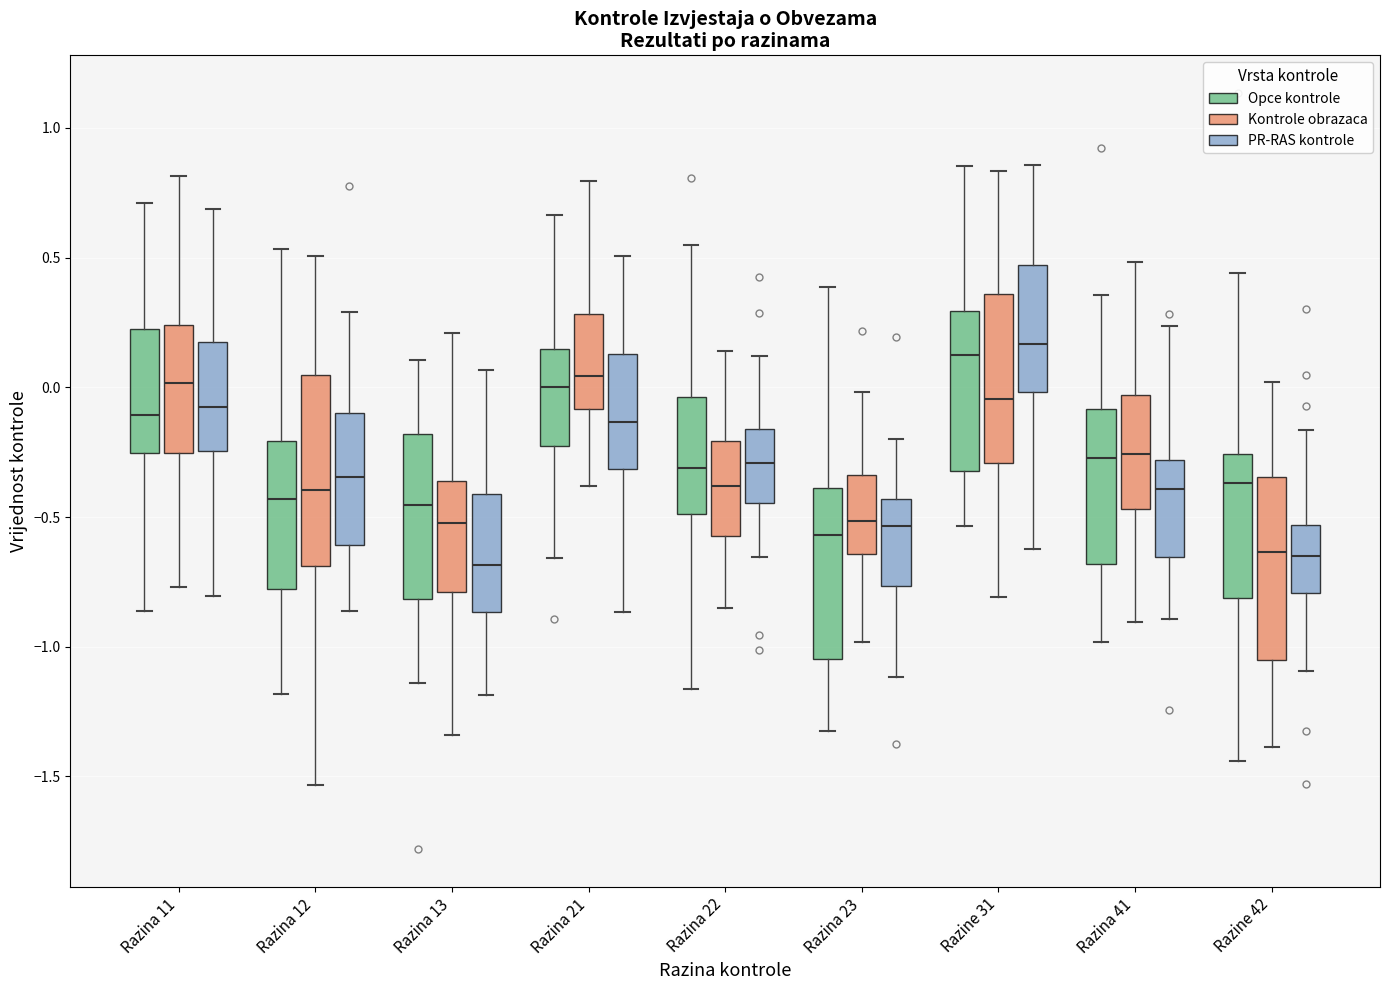

Reading left to right, read every box against the y-axis: the position of its median line, the range the box covers, and the ends of its whiskers. The values are not printed on the chart, so give them approximately, as read against the axis.

Razina 11 (Opce kontrole): median -0.10, box -0.25 to 0.20, whiskers -0.85 to 0.70
Razina 11 (Kontrole obrazaca): median 0.00, box -0.25 to 0.25, whiskers -0.75 to 0.80
Razina 11 (PR-RAS kontrole): median -0.10, box -0.25 to 0.20, whiskers -0.80 to 0.70
Razina 12 (Opce kontrole): median -0.45, box -0.80 to -0.20, whiskers -1.20 to 0.55
Razina 12 (Kontrole obrazaca): median -0.40, box -0.70 to 0.05, whiskers -1.55 to 0.50
Razina 12 (PR-RAS kontrole): median -0.35, box -0.60 to -0.10, whiskers -0.85 to 0.30
Razina 13 (Opce kontrole): median -0.45, box -0.80 to -0.20, whiskers -1.15 to 0.10
Razina 13 (Kontrole obrazaca): median -0.50, box -0.80 to -0.35, whiskers -1.35 to 0.20
Razina 13 (PR-RAS kontrole): median -0.70, box -0.85 to -0.40, whiskers -1.20 to 0.05
Razina 21 (Opce kontrole): median 0.00, box -0.25 to 0.15, whiskers -0.65 to 0.65
Razina 21 (Kontrole obrazaca): median 0.05, box -0.10 to 0.30, whiskers -0.40 to 0.80
Razina 21 (PR-RAS kontrole): median -0.15, box -0.30 to 0.15, whiskers -0.85 to 0.50
Razina 22 (Opce kontrole): median -0.30, box -0.50 to -0.05, whiskers -1.15 to 0.55
Razina 22 (Kontrole obrazaca): median -0.40, box -0.55 to -0.20, whiskers -0.85 to 0.15
Razina 22 (PR-RAS kontrole): median -0.30, box -0.45 to -0.15, whiskers -0.65 to 0.10
Razina 23 (Opce kontrole): median -0.55, box -1.05 to -0.40, whiskers -1.30 to 0.40
Razina 23 (Kontrole obrazaca): median -0.50, box -0.65 to -0.35, whiskers -1.00 to 0.00
Razina 23 (PR-RAS kontrole): median -0.55, box -0.75 to -0.45, whiskers -1.10 to -0.20
Razine 31 (Opce kontrole): median 0.10, box -0.30 to 0.30, whiskers -0.55 to 0.85
Razine 31 (Kontrole obrazaca): median -0.05, box -0.30 to 0.35, whiskers -0.80 to 0.85
Razine 31 (PR-RAS kontrole): median 0.15, box 0.00 to 0.45, whiskers -0.60 to 0.85
Razina 41 (Opce kontrole): median -0.25, box -0.70 to -0.10, whiskers -1.00 to 0.35
Razina 41 (Kontrole obrazaca): median -0.25, box -0.45 to -0.05, whiskers -0.90 to 0.50
Razina 41 (PR-RAS kontrole): median -0.40, box -0.65 to -0.30, whiskers -0.90 to 0.25
Razine 42 (Opce kontrole): median -0.35, box -0.80 to -0.25, whiskers -1.45 to 0.45
Razine 42 (Kontrole obrazaca): median -0.65, box -1.05 to -0.35, whiskers -1.40 to 0.00
Razine 42 (PR-RAS kontrole): median -0.65, box -0.80 to -0.55, whiskers -1.10 to -0.15